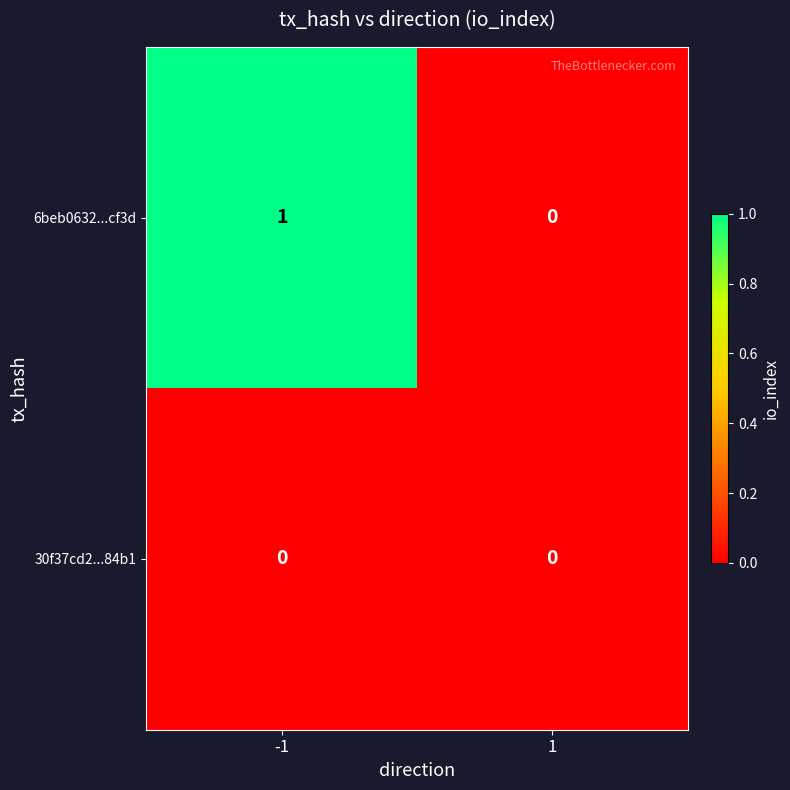

List the series in order of their overall mean, lowest first.

30f37cd2...84b1, 6beb0632...cf3d